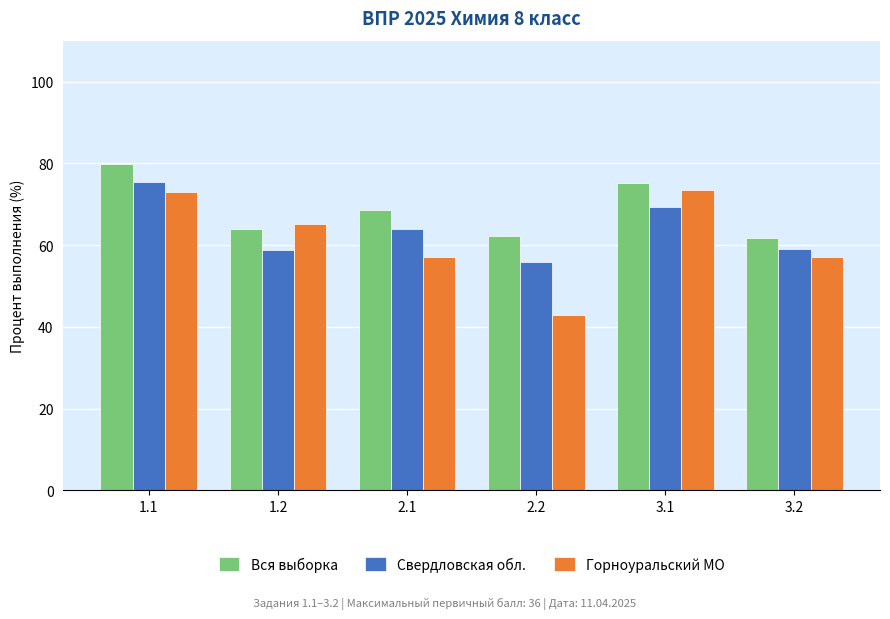

What is the spread (max minus min) of values at 3.1?

5.7